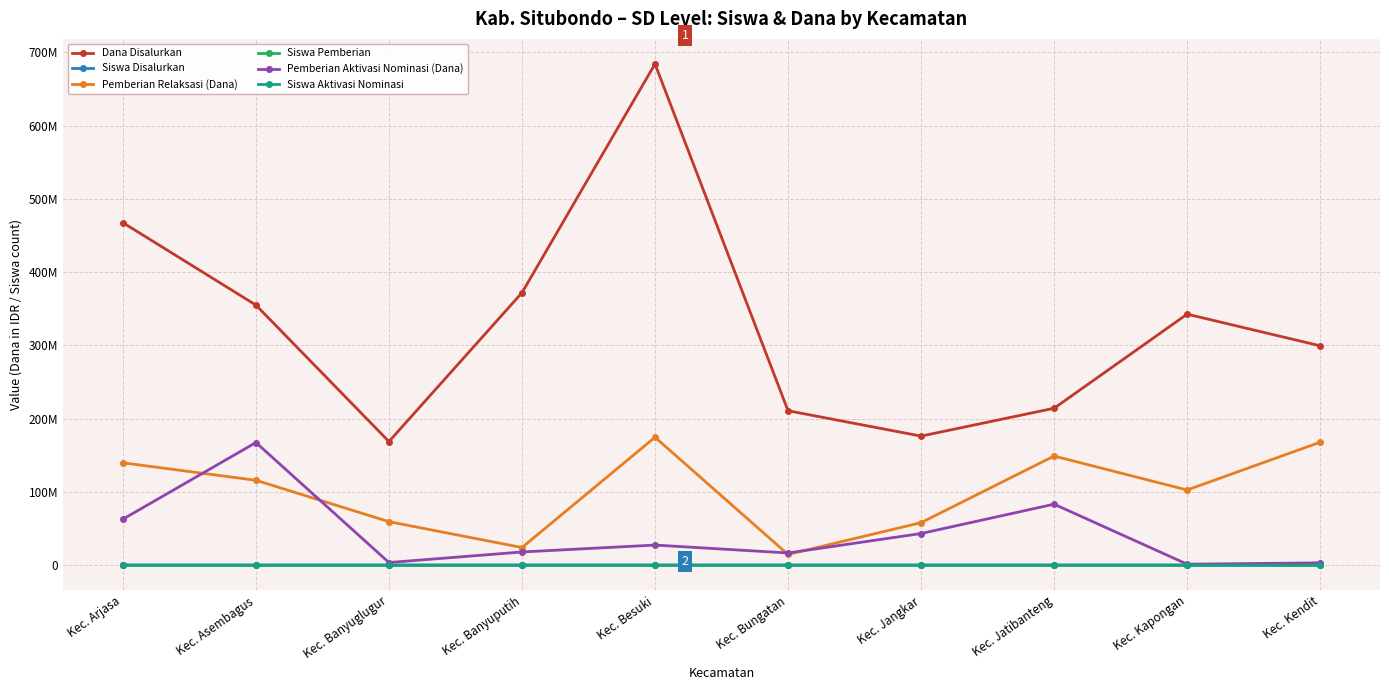

What are all the series names shown in the legend?

Dana Disalurkan, Siswa Disalurkan, Pemberian Relaksasi (Dana), Siswa Pemberian, Pemberian Aktivasi Nominasi (Dana), Siswa Aktivasi Nominasi